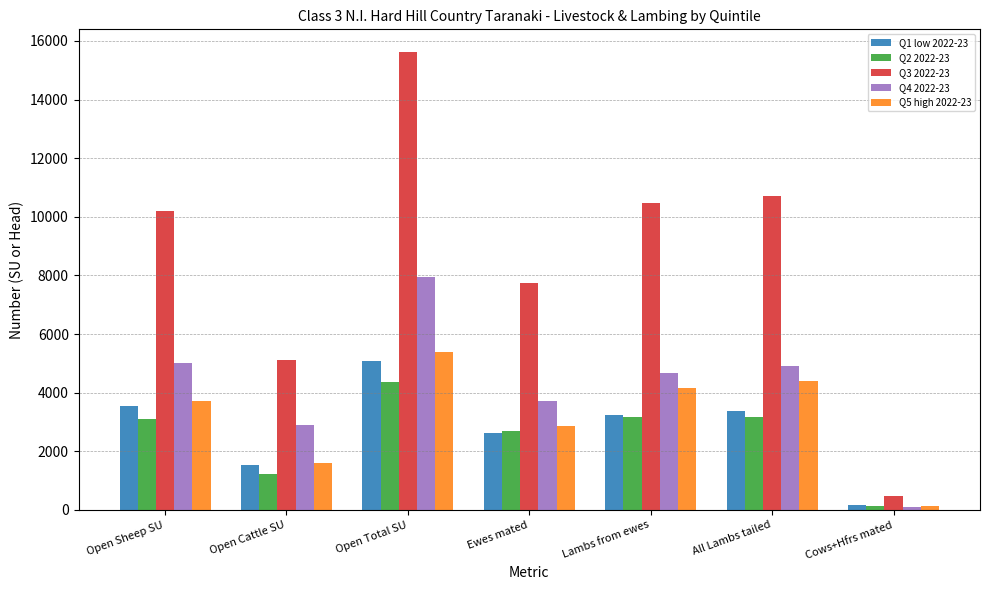

The value of Q5 high 2022-23 at Open Cattle SU is 1590. True or false?

True